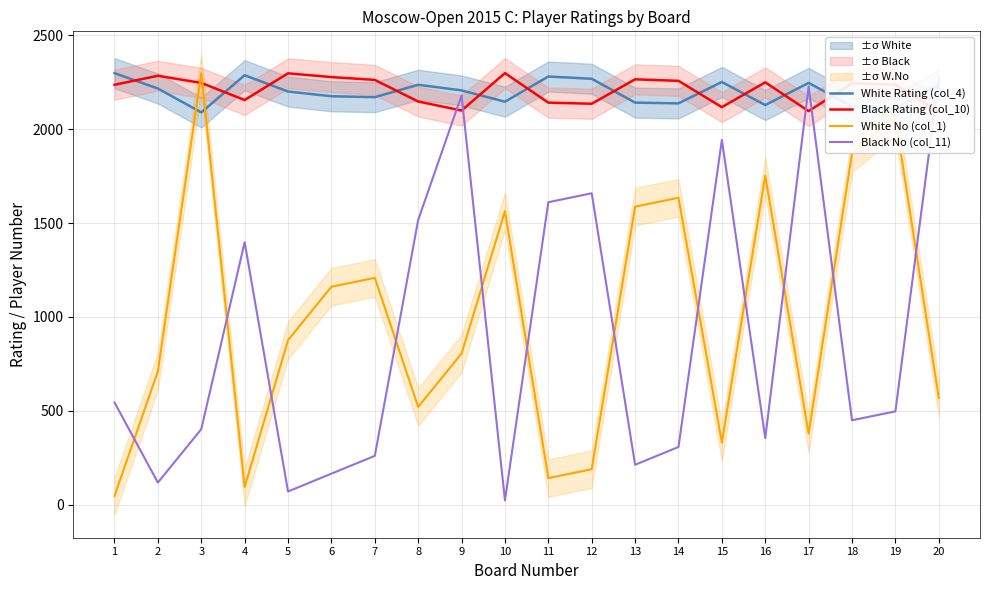

What are all the series names shown in the legend?

White Rating (col_4), Black Rating (col_10), White No (col_1), Black No (col_11)